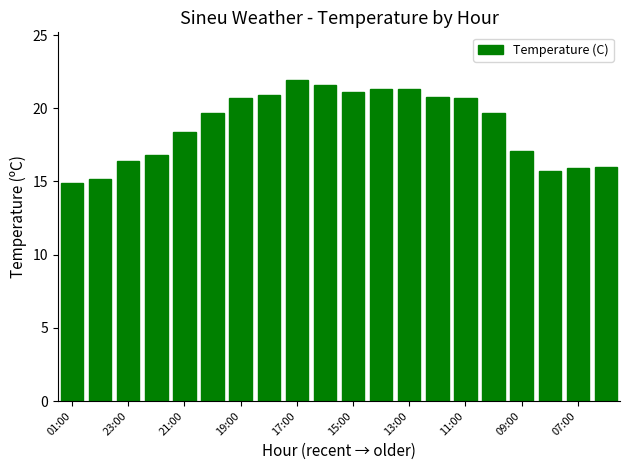

How many data points are less than 19?

9